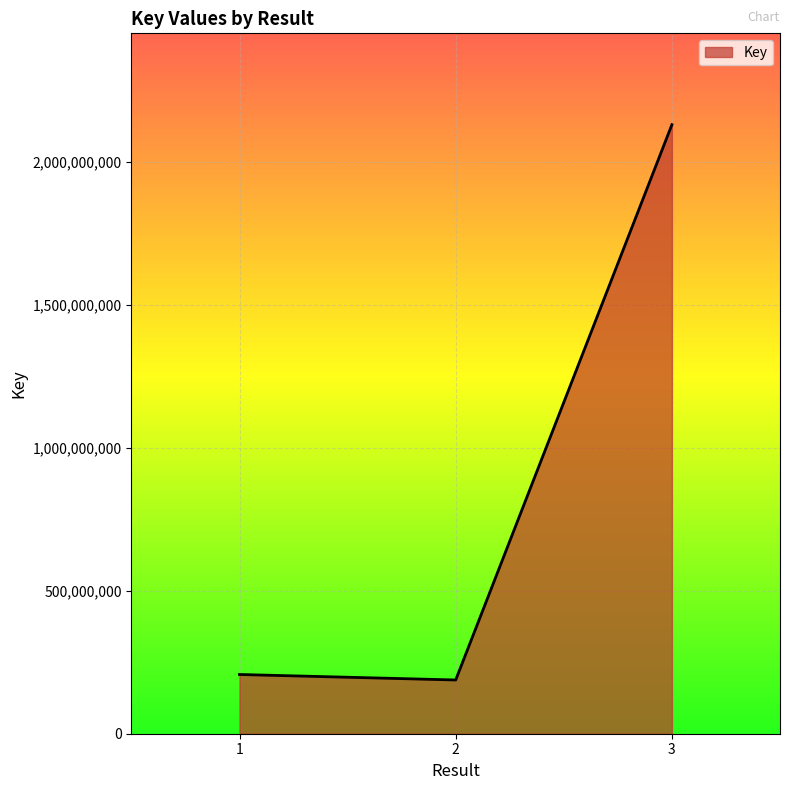

Is it true that the value at 3 is 2130927893?

True